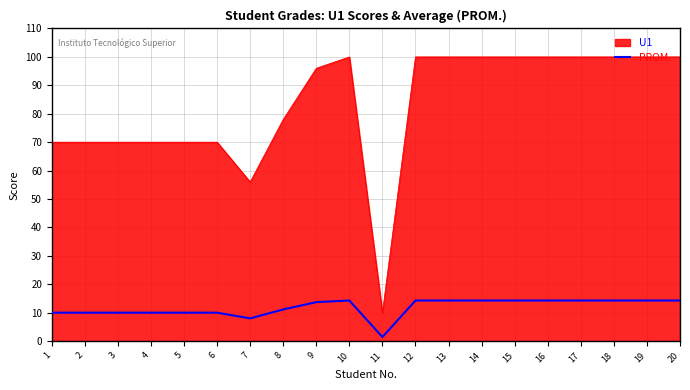

What is the maximum value shown in the chart?

100.0